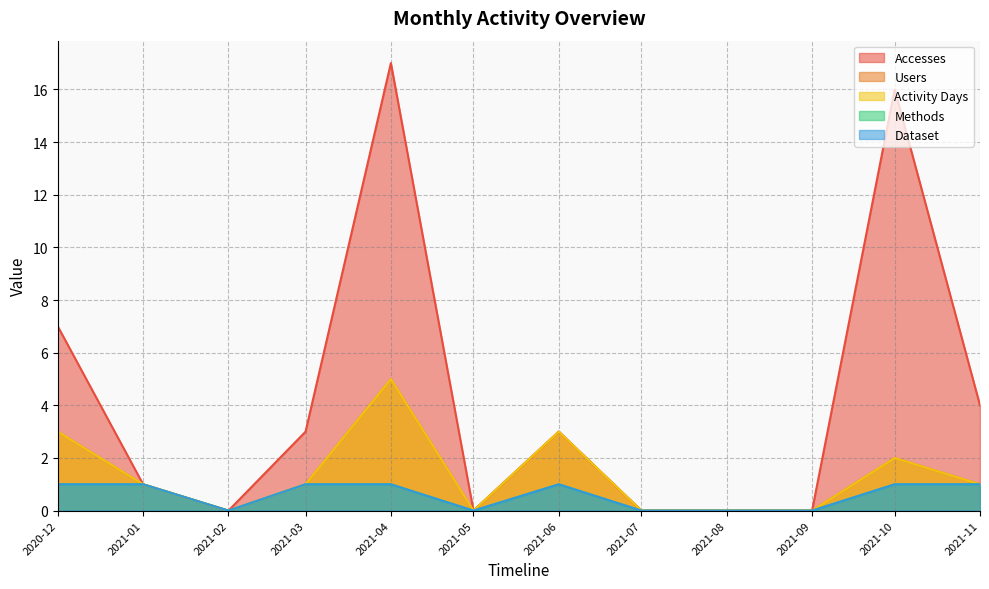

True or false: Accesses has a value of 16 at 2021-10.

True